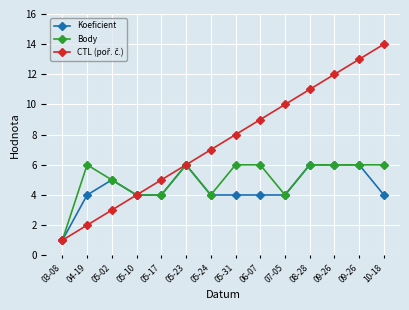

How many values in the Body series are below 6?

6